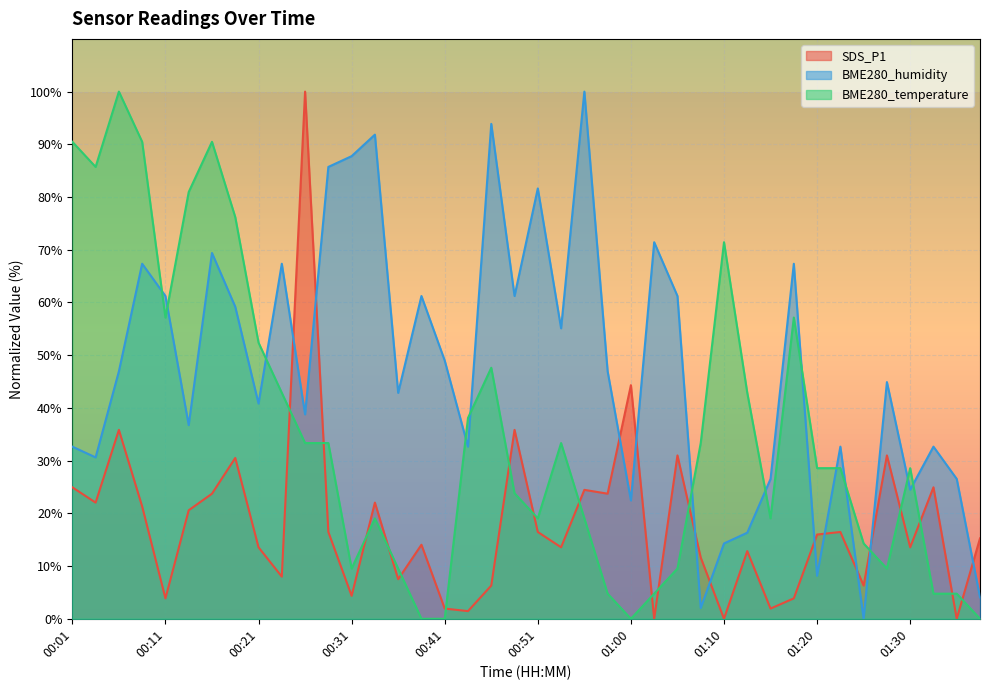

At which label does BME280_temperature first exceed 28?

00:01